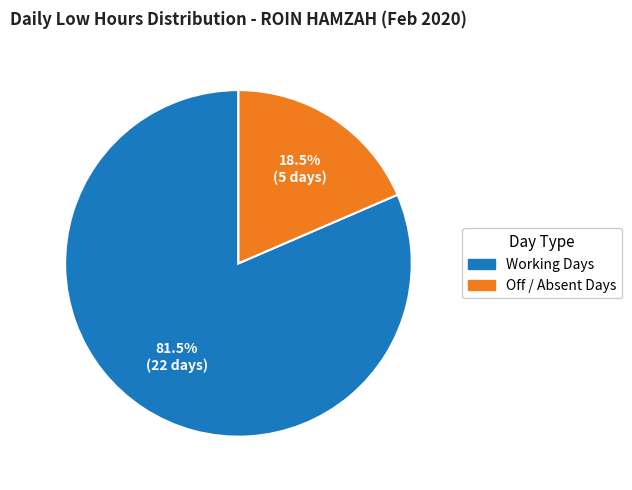

Rank the categories by value from highest to lowest.

Working Days, Off / Absent Days